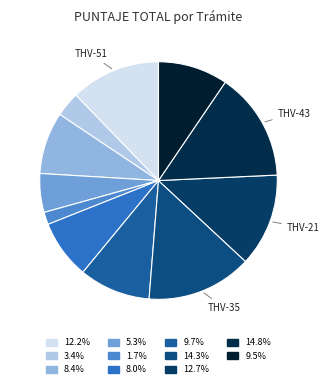

Rank the categories by value from highest to lowest.

GADDMQ-TE-THV-43, GADDMQ-TE-THV-35, GADDMQ-TE-THV-21, GADDMQ-TE-THV-51, GADDMQ-TE-THV-22, GADDMQ-TE-THV-37, GADDMQ-TE-THV-49, GADDMQ-TE-THV-26, GADDMQ-TE-THV-33, GADDMQ-TE-THV-34, GADDMQ-TE-THV-42